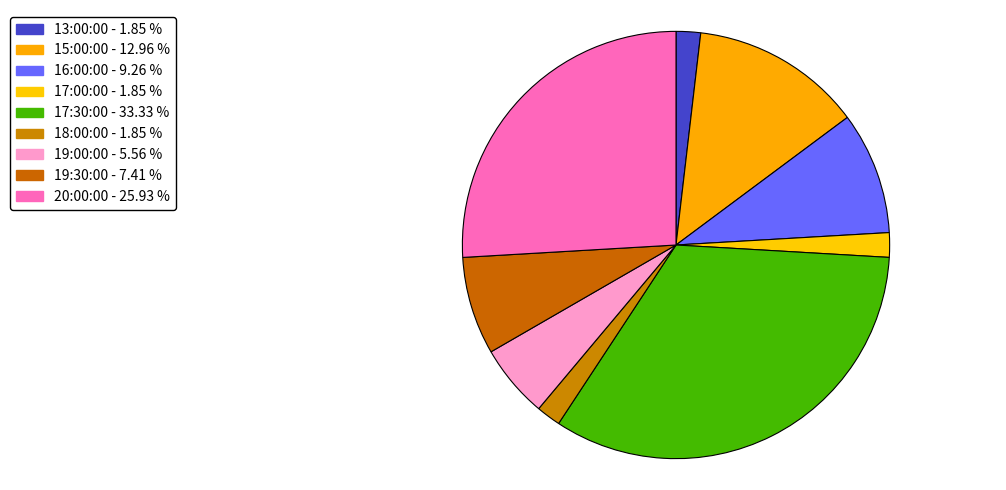

Approximately how many times larger is the value at 17:00:00 compared to 19:00:00?

0.3